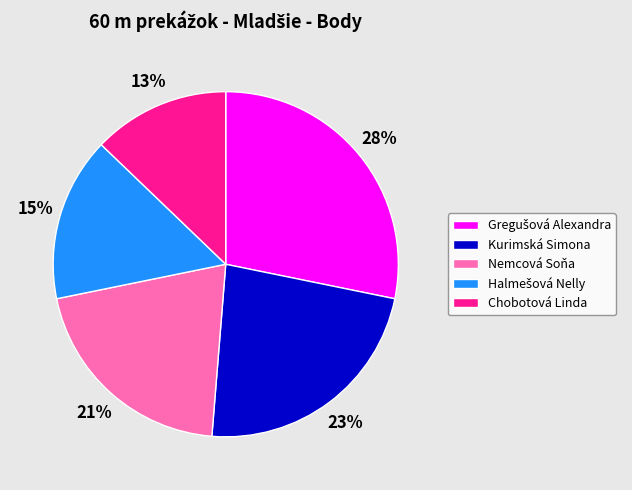

What percentage is the Nemcová Soňa slice, to the nearest percent?

21%